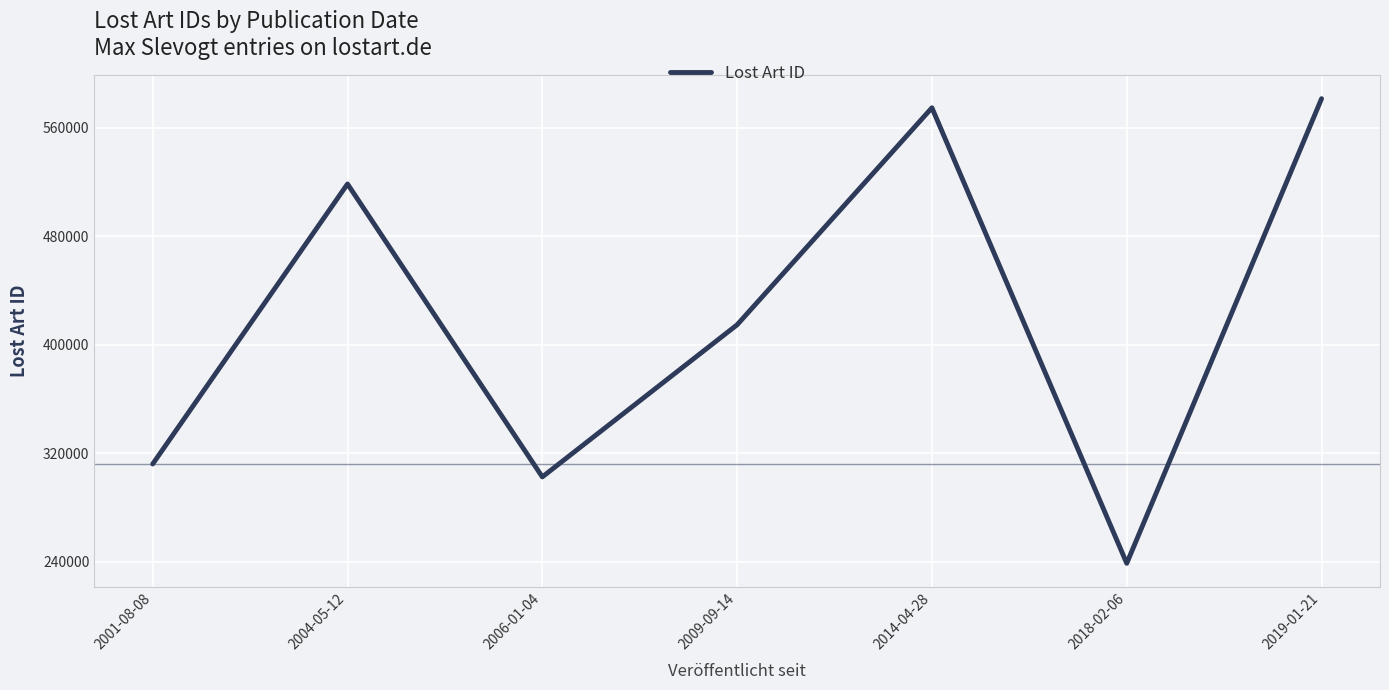

List the labels in order of value, largest first.

2019-01-21, 2014-04-28, 2004-05-12, 2009-09-14, 2001-08-08, 2006-01-04, 2018-02-06